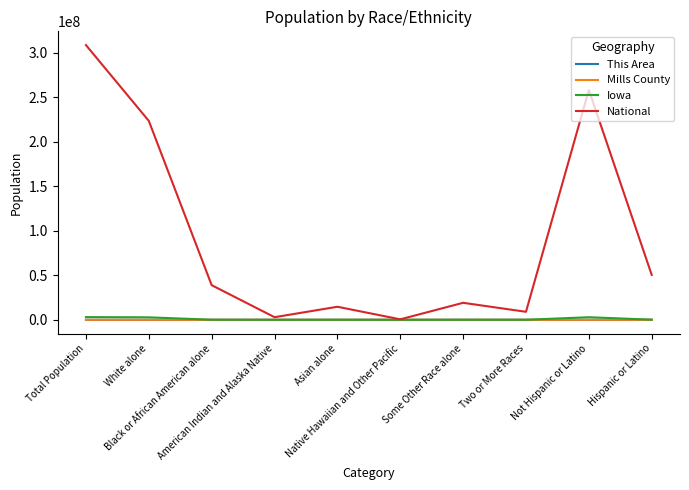

Between Total Population and Two or More Races, which series saw the biggest shift?

National